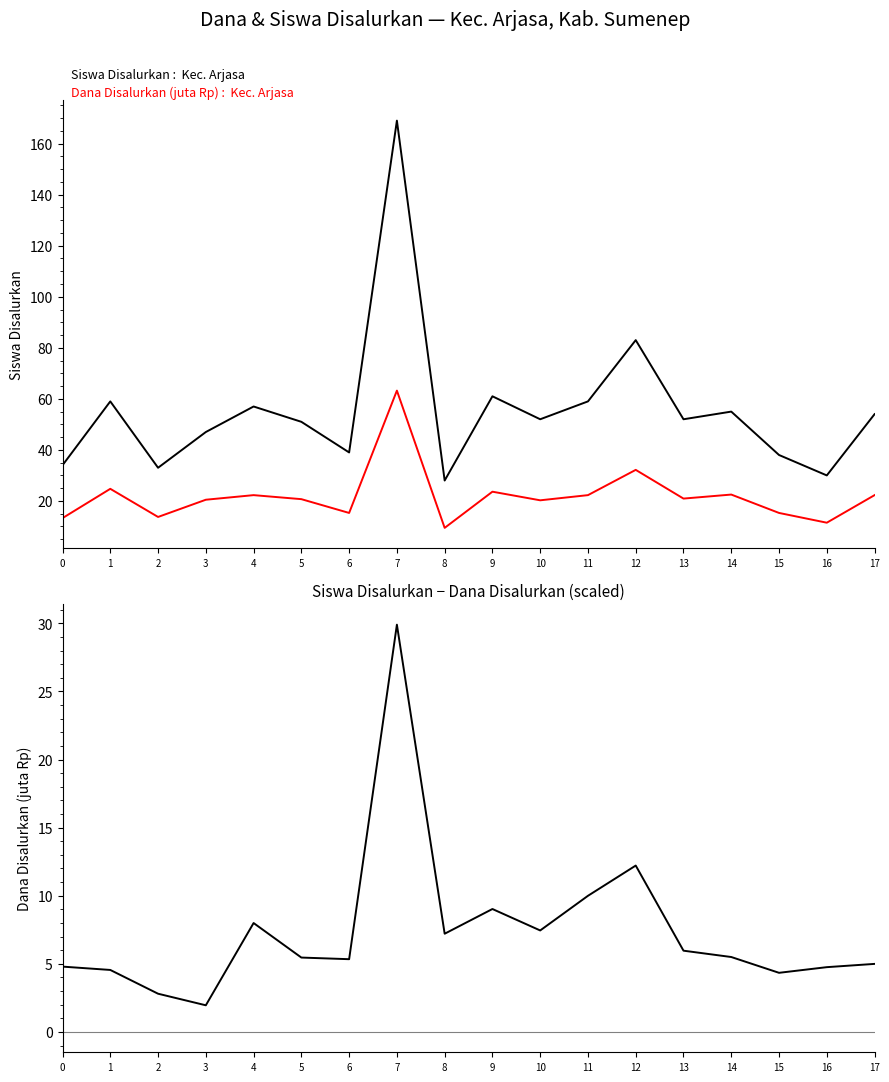

List the series in order of their overall mean, lowest first.

Siswa minus Dana-scaled, Dana Disalurkan (juta Rp), Siswa Disalurkan